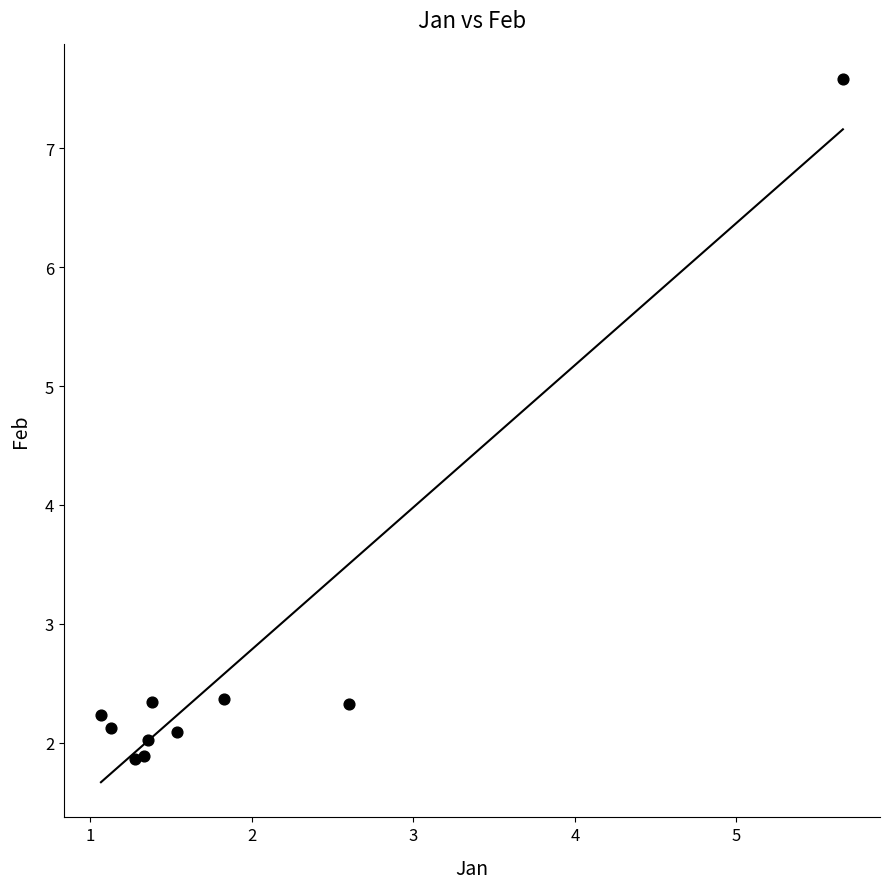

What is the average X value?

1.9